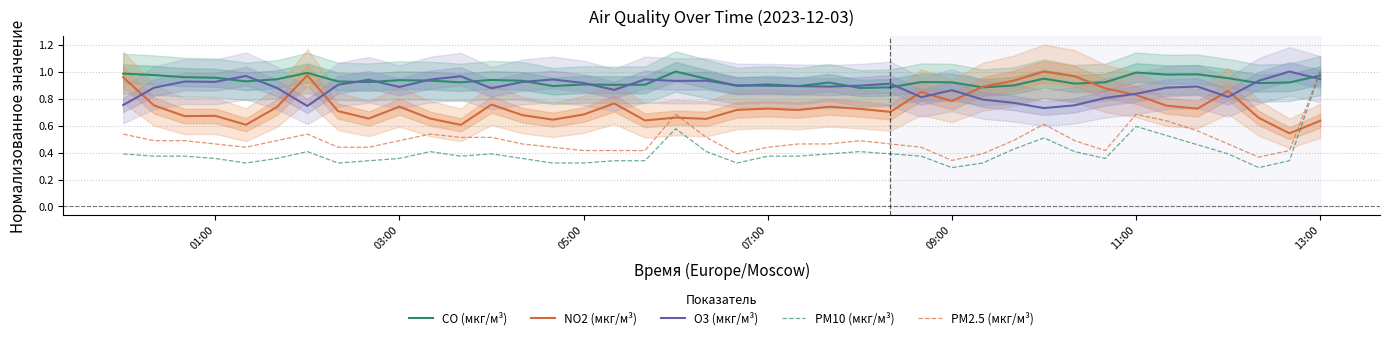

Which series ends up on top after the final intersection of PM10 (мкг/м³) and NO2 (мкг/м³)?

PM10 (мкг/м³)